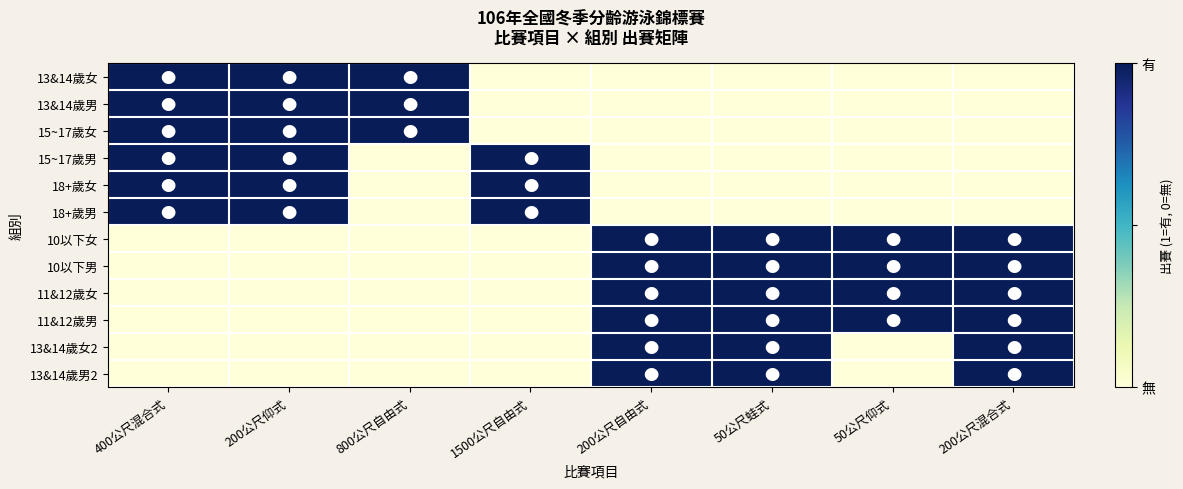

List the series in order of their peak value, highest first.

13&14歲女, 13&14歲男, 15~17歲女, 15~17歲男, 18+歲女, 18+歲男, 10以下女, 10以下男, 11&12歲女, 11&12歲男, 13&14歲女2, 13&14歲男2